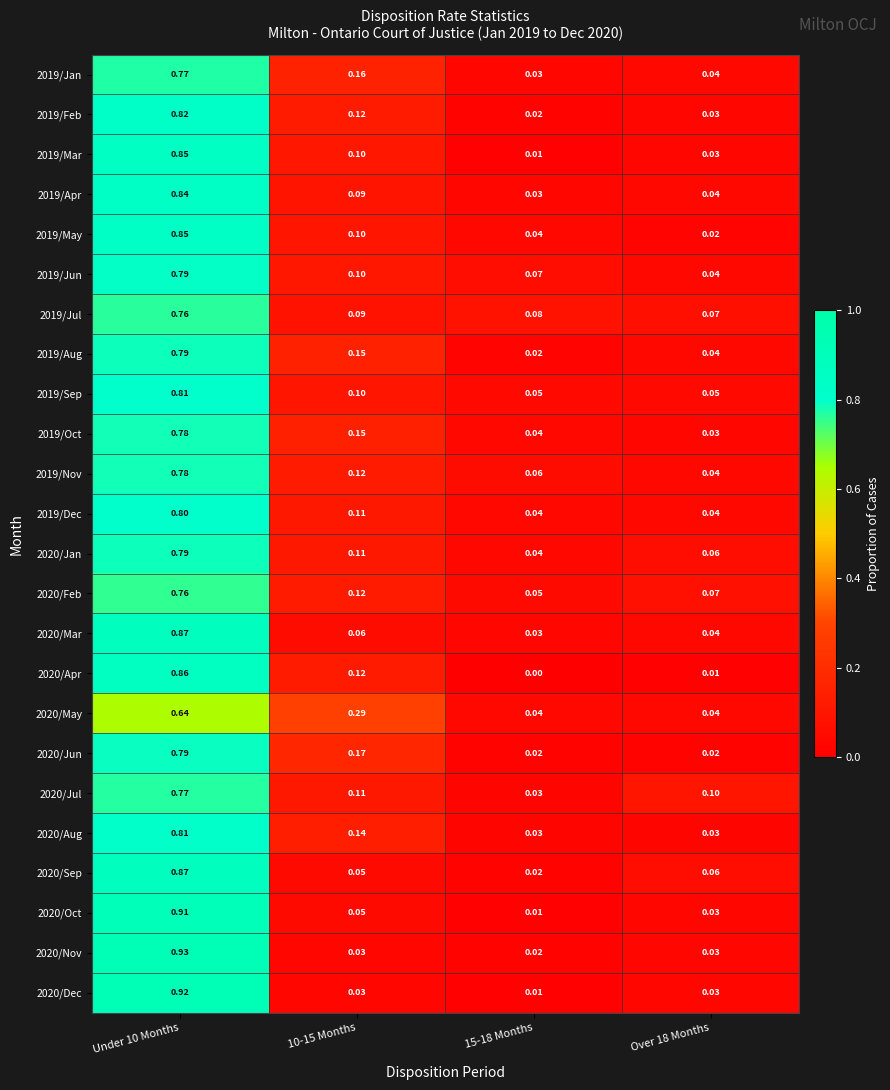

Is the value of 2019/Oct at Under 10 Months greater than the value of 2019/Jan at 10-15 Months?

Yes